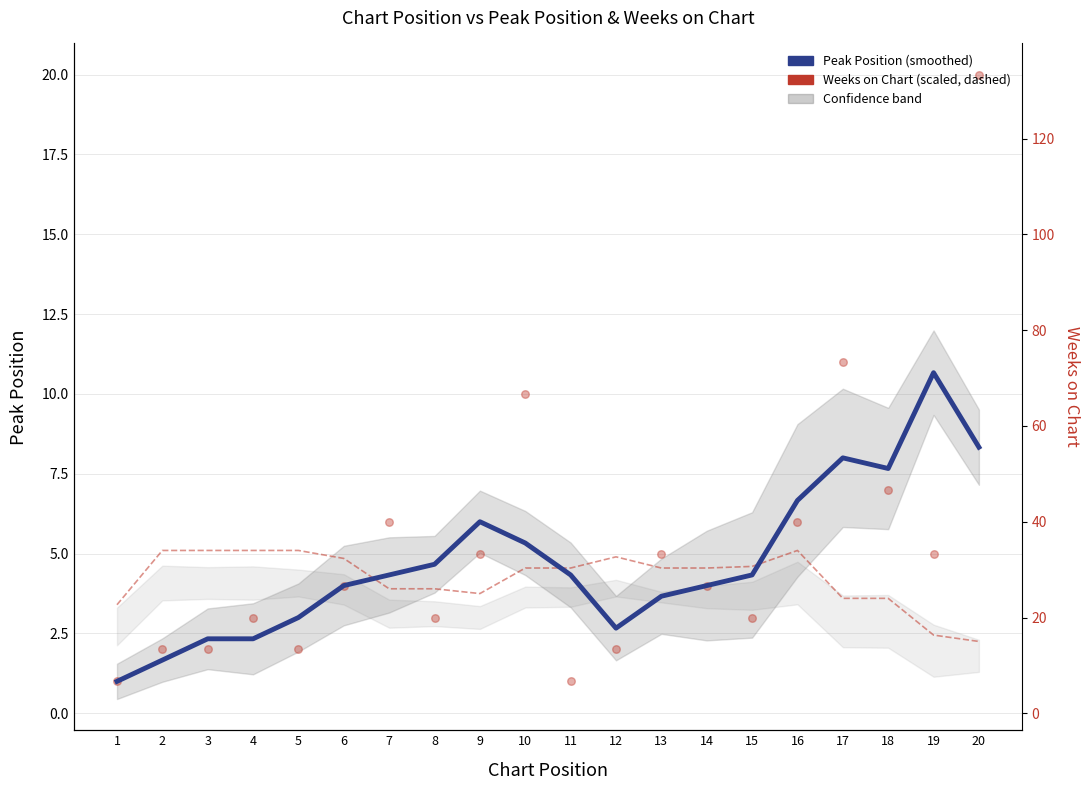

What is the total value across all series at 4?

7.4